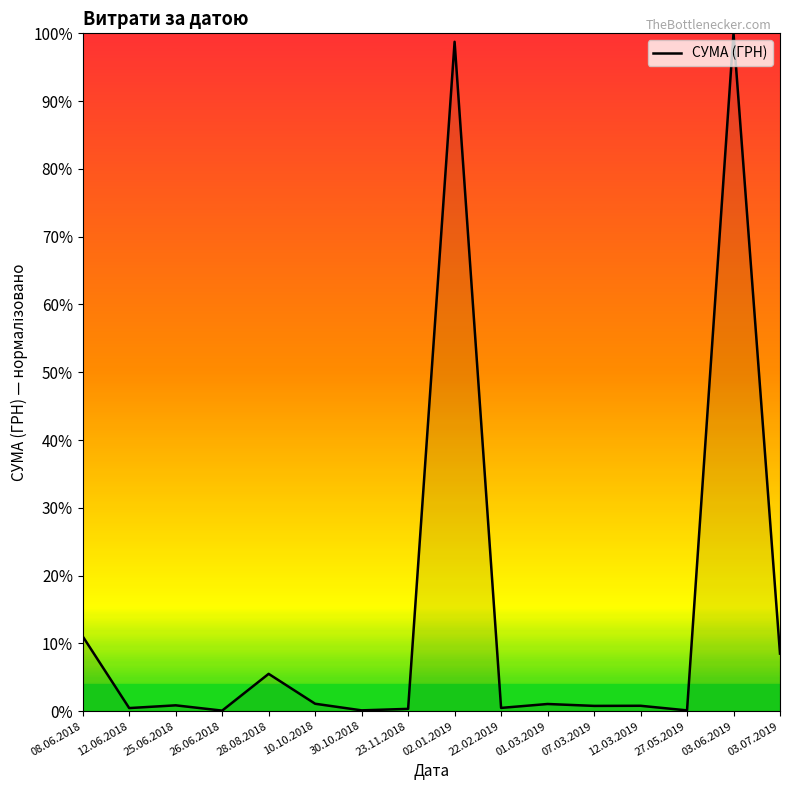

How many lines are shown in the chart?

1